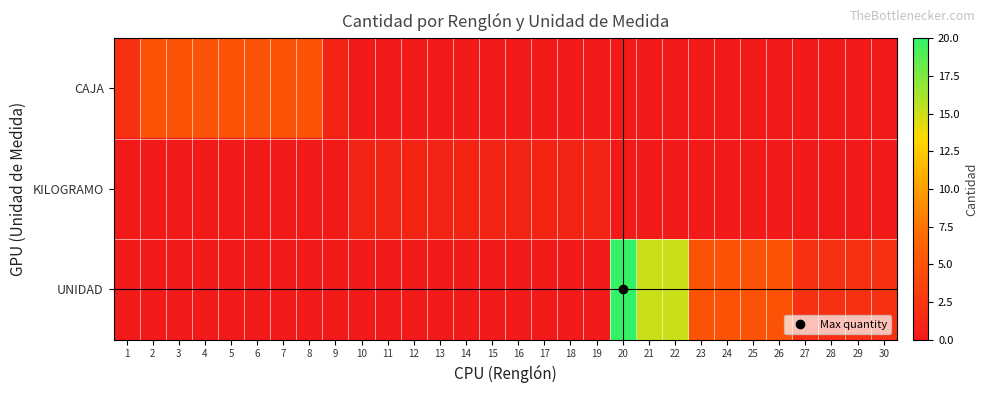

Which has a higher value, 13 or 14?

13